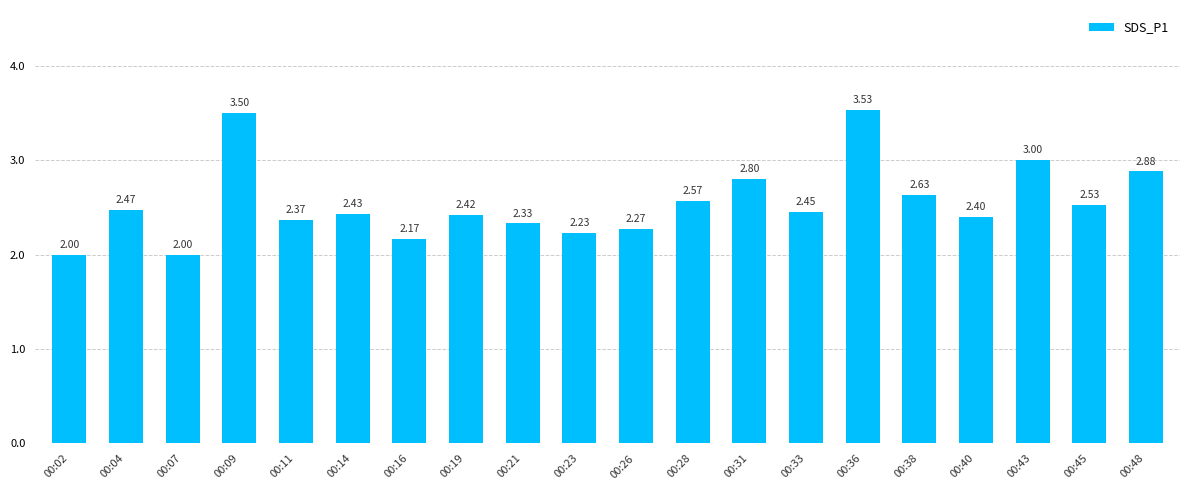

Between 00:31 and 00:16, which is larger?

00:31